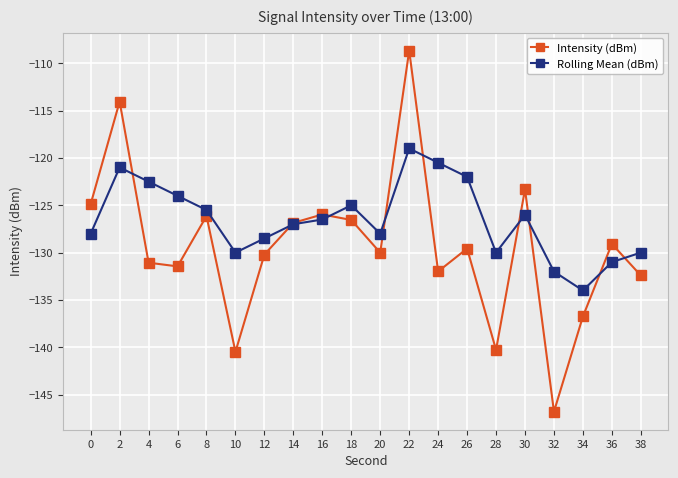

Between which two adjacent categories do Rolling Mean (dBm) and Intensity (dBm) first intersect?

2 and 4